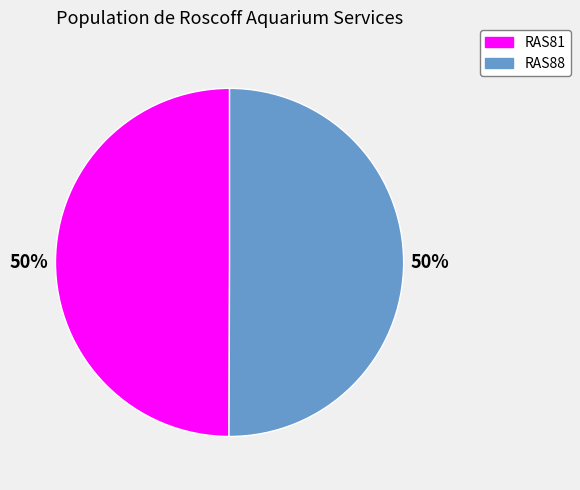

To the nearest percent, what is the average slice percentage?

50%